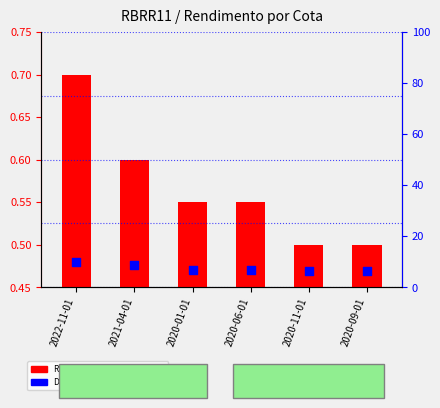

Is the value of Dividend Yield (Anualizado) at 2020-11-01 greater than the value of Rendimento / Cota at 2022-11-01?

Yes